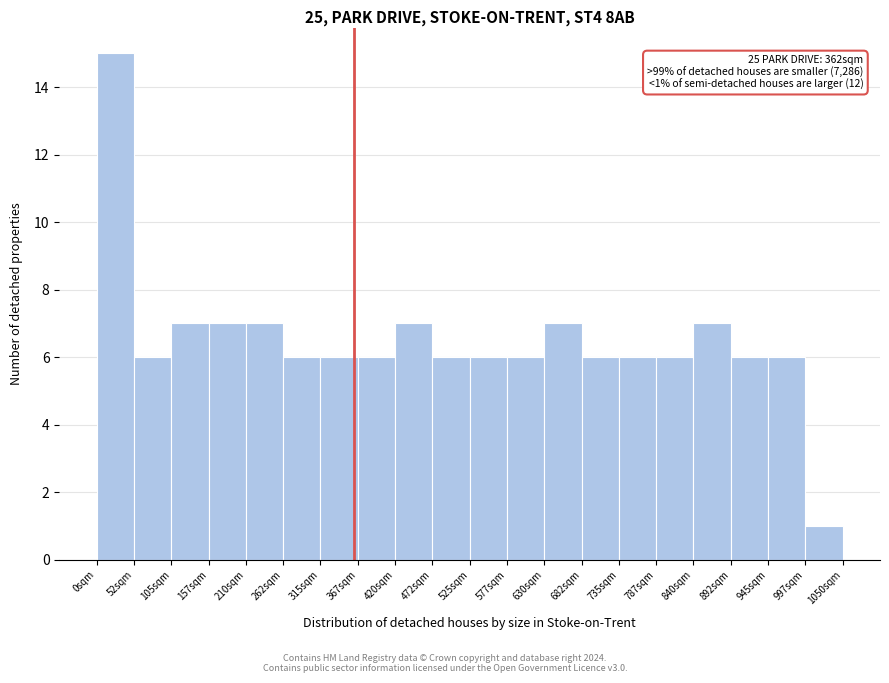

Over which range of the x-axis is the bar tallest?

0 to 50